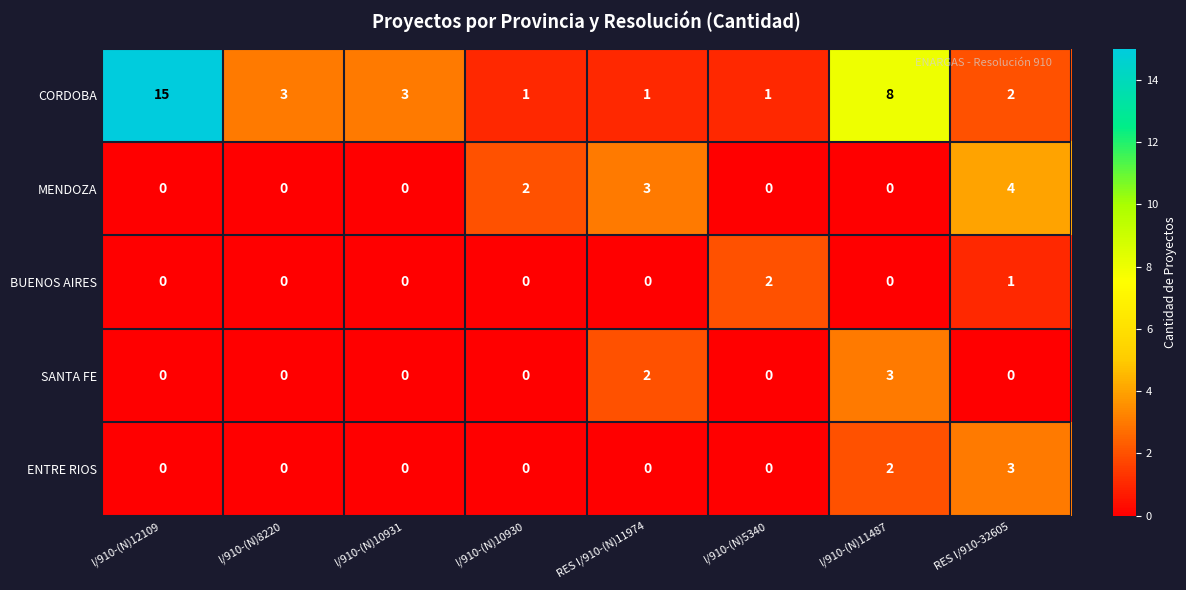

What is the maximum value for SANTA FE?

3